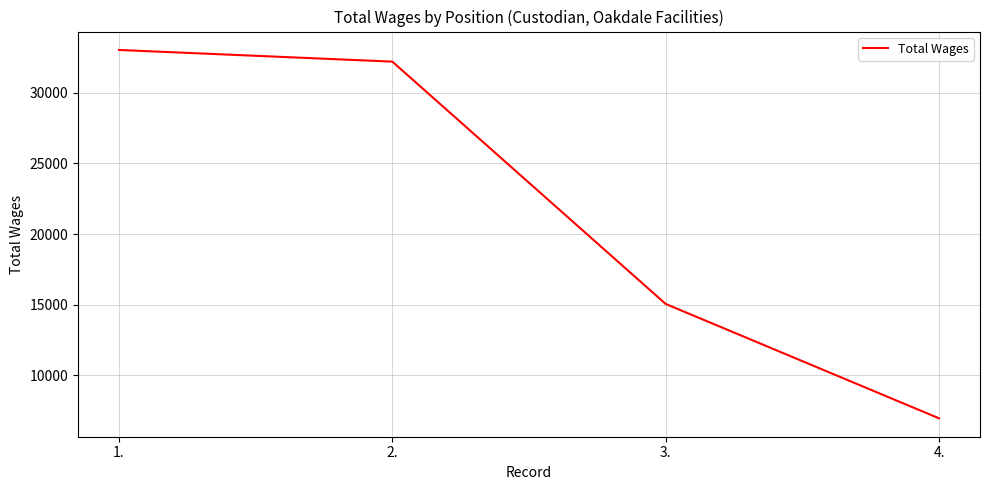

What is the greatest value displayed?

33033